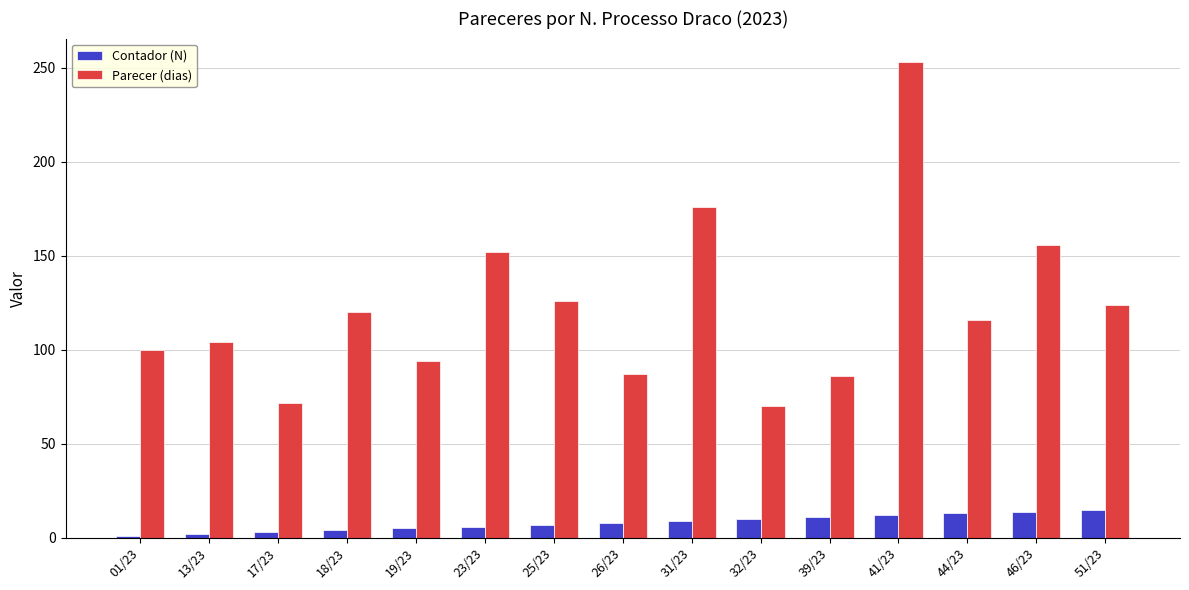

At which category is the sum across all series the highest?

41/23